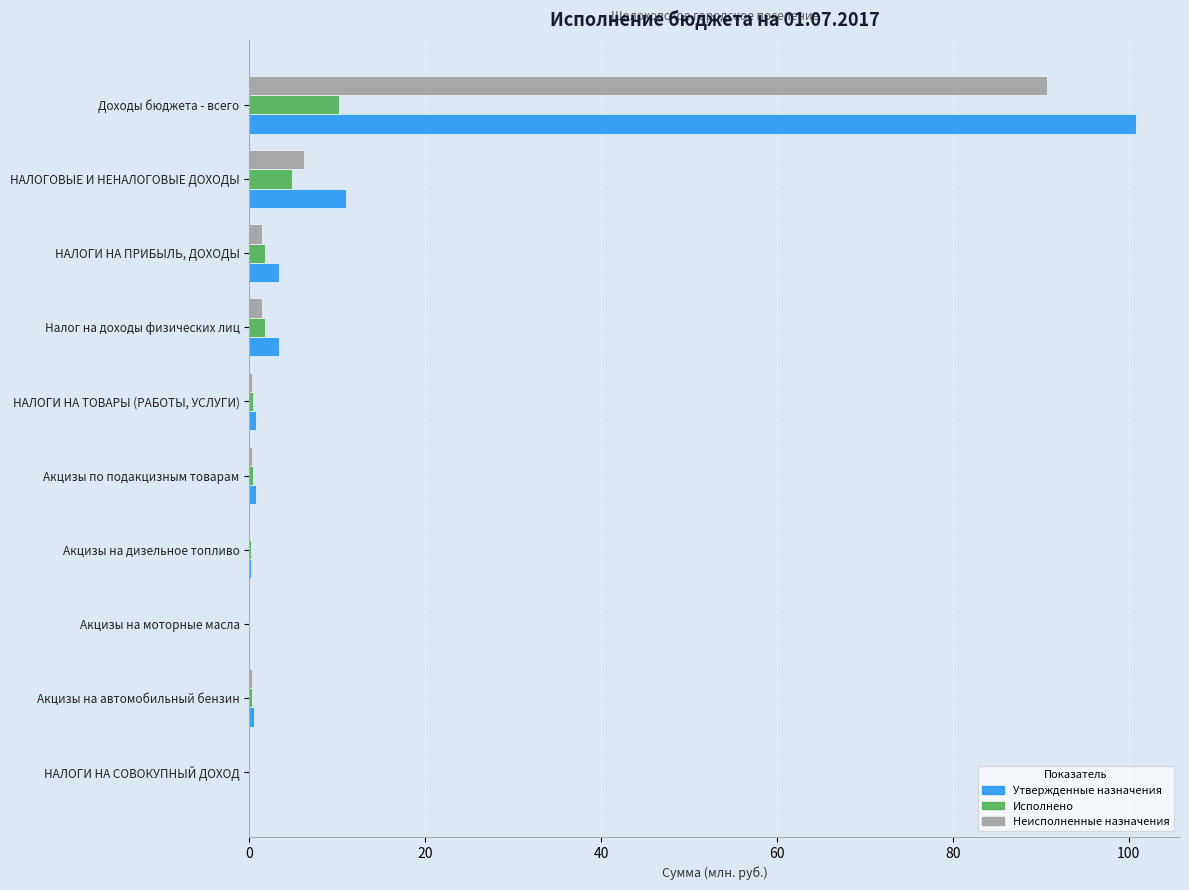

Where is Неисполненные назначения nearest to the value 45?

НАЛОГОВЫЕ И НЕНАЛОГОВЫЕ ДОХОДЫ